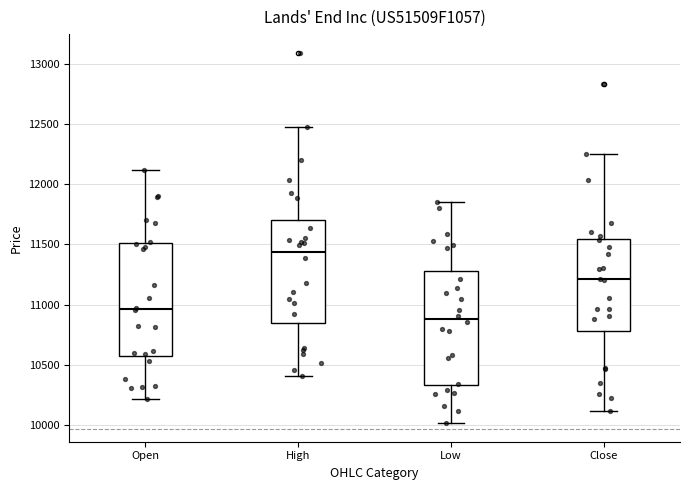

Which box has the lowest median line?

Low